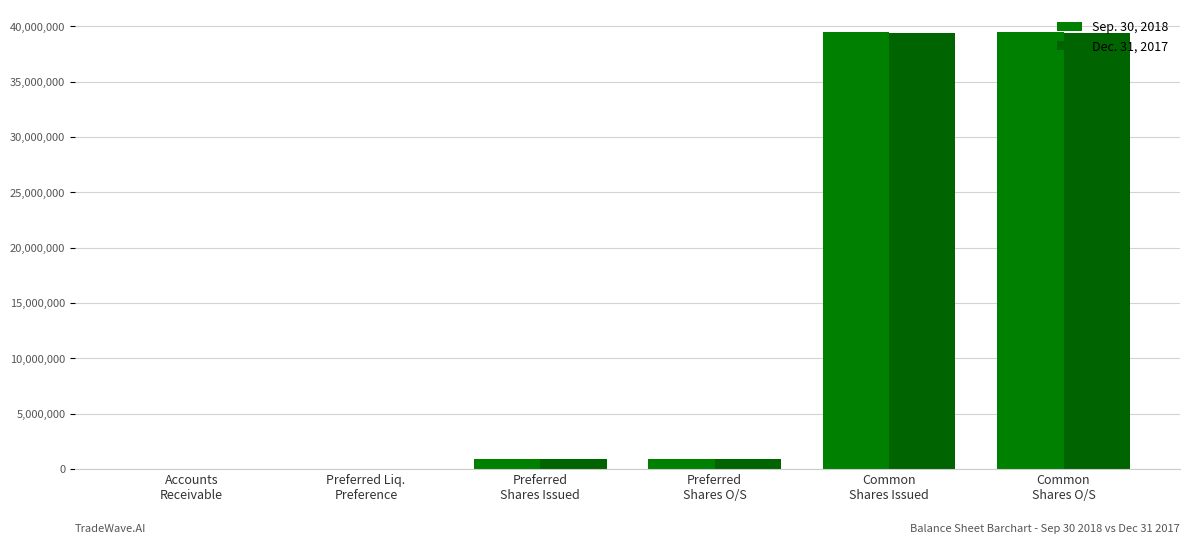

What is the label of the 2nd bar from the left?

Preferred Liq.
Preference